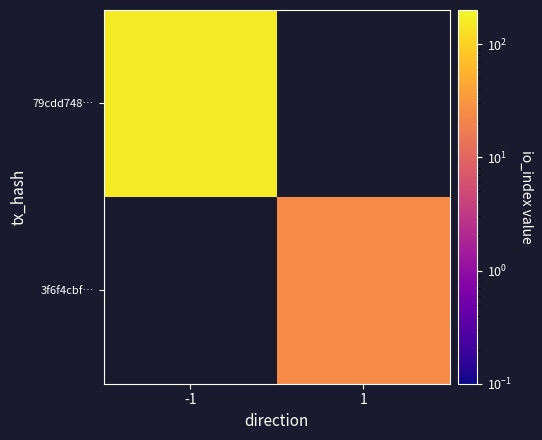

Is the value of 3f6f4cbf… at -1 greater than the value of 79cdd748… at -1?

No